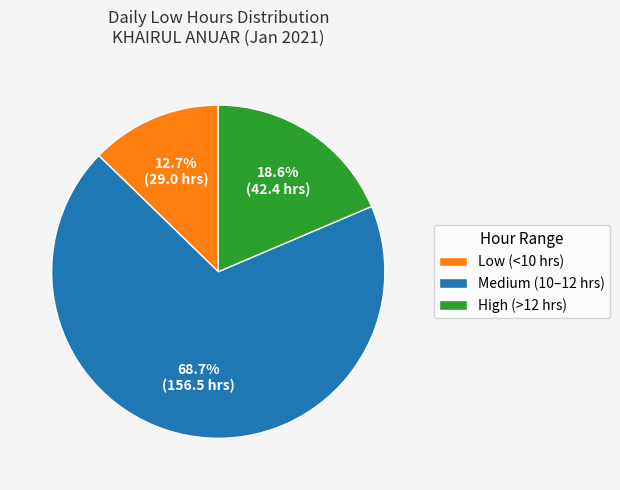

Do Medium (10–12 hrs) and High (>12 hrs) together represent more than half of the pie?

Yes